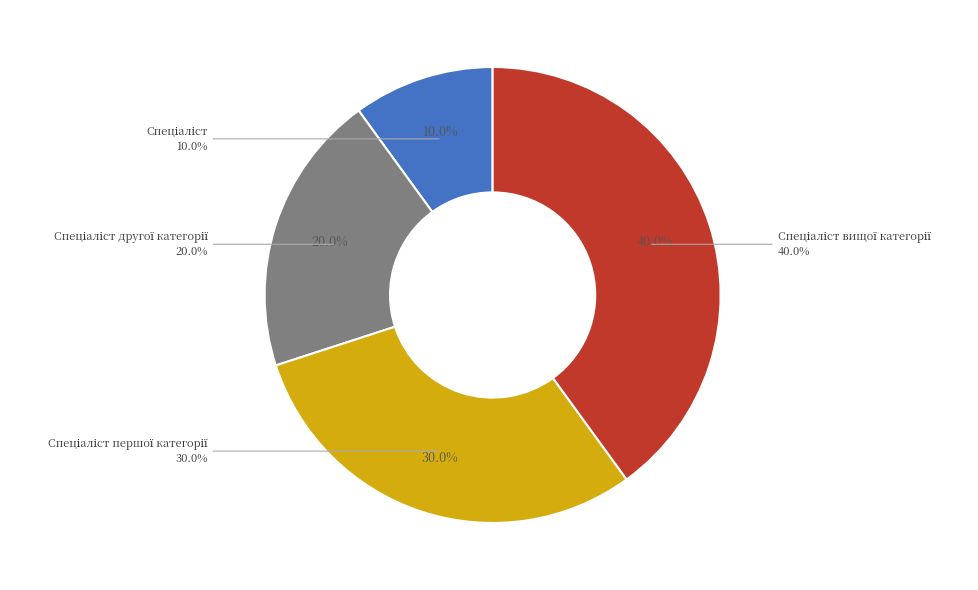

What percentage is the Спеціаліст першої категорії slice, to the nearest percent?

30%